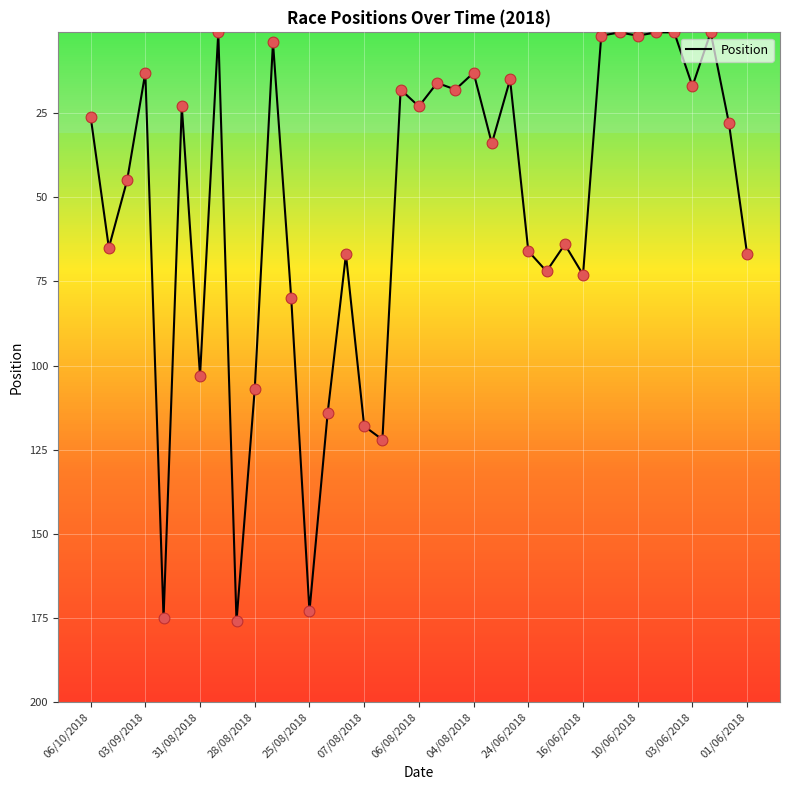

What is the greatest value displayed?

176